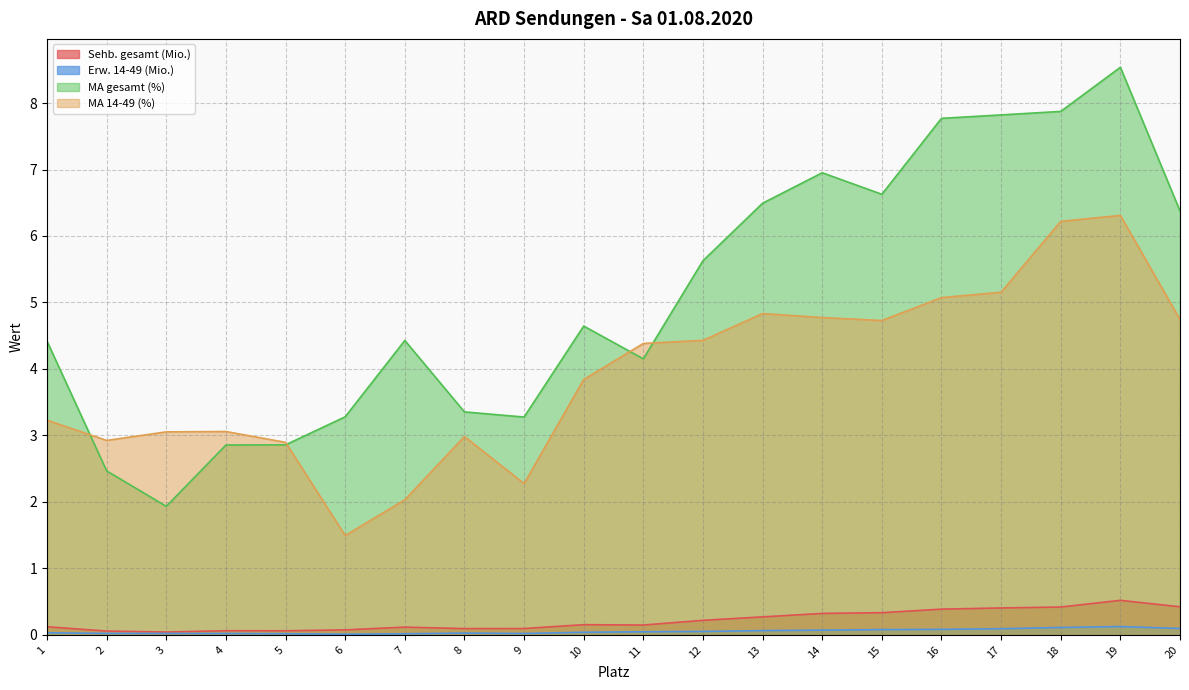

How many interior local peaks does the MA gesamt (%) series have?

4